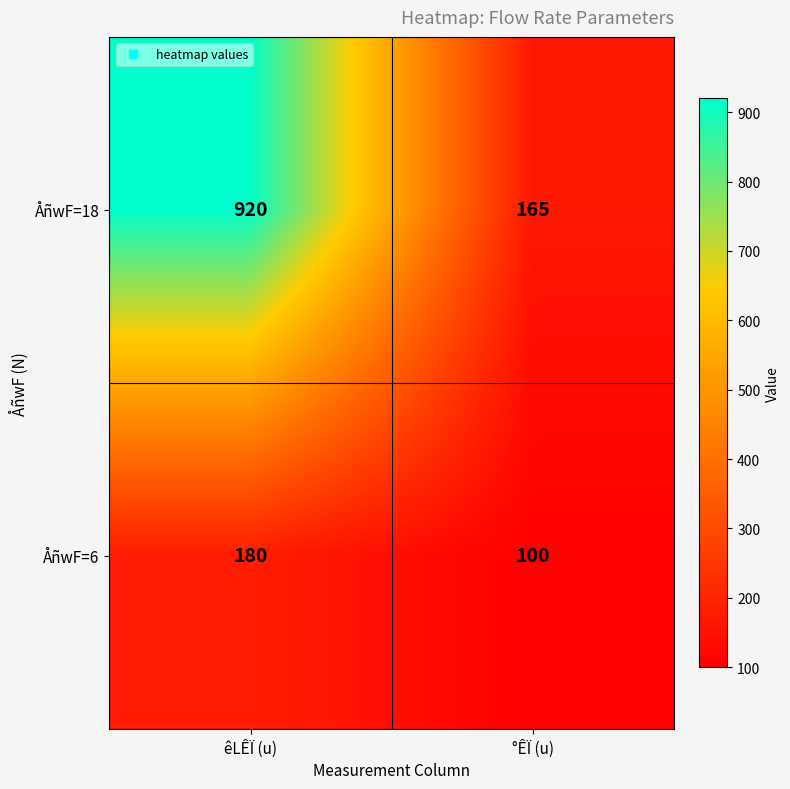

What is the total value across all series at êLÊÏ (u)?

1100